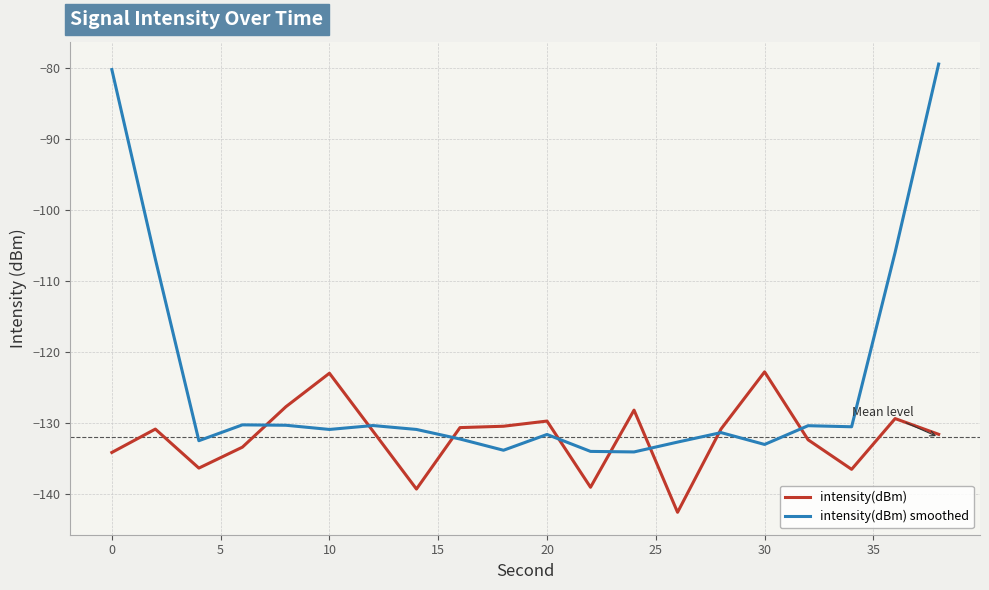

Which series has the widest spread of values?

intensity(dBm) smoothed